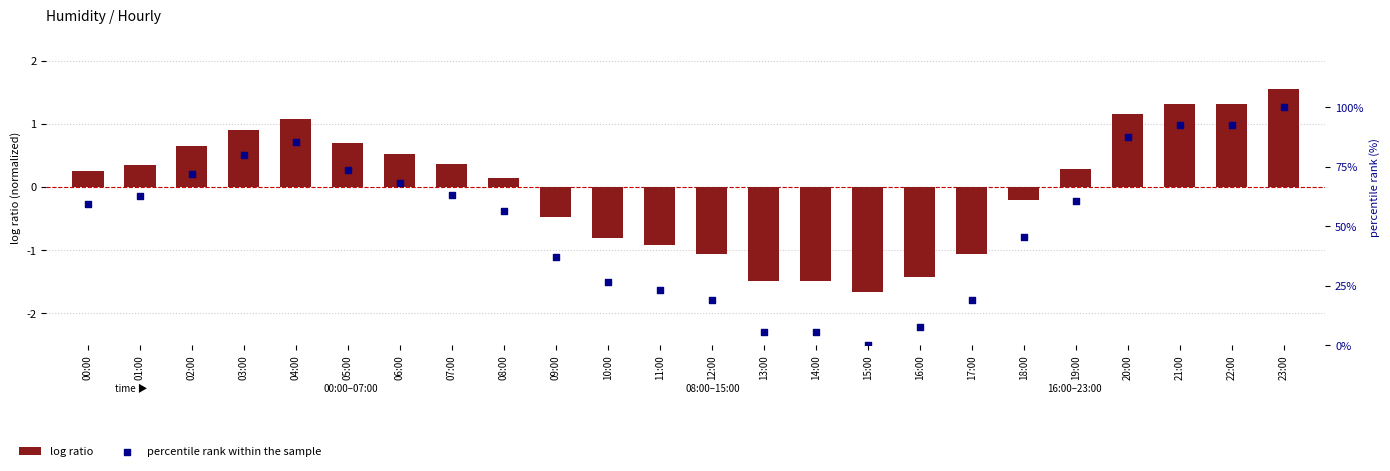

Which series reaches the maximum Y coordinate?

percentile rank within the sample